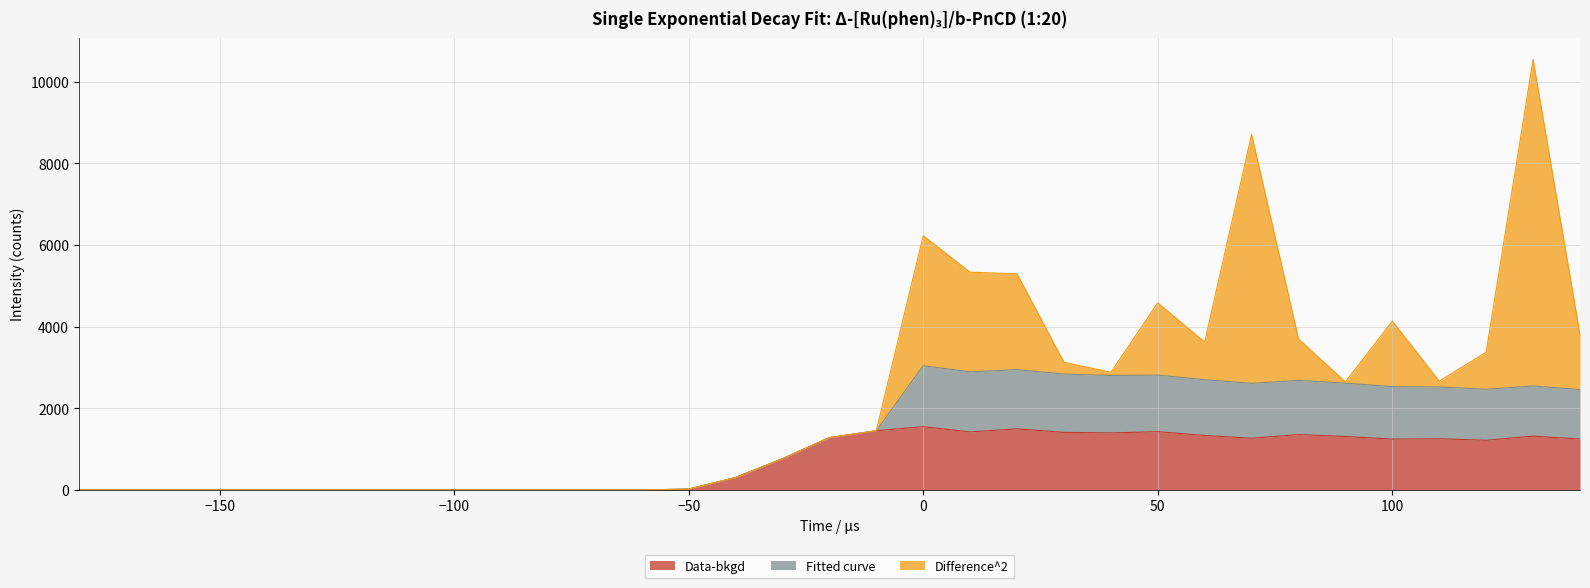

What is the sum of all Fitted curve values?

20218.3